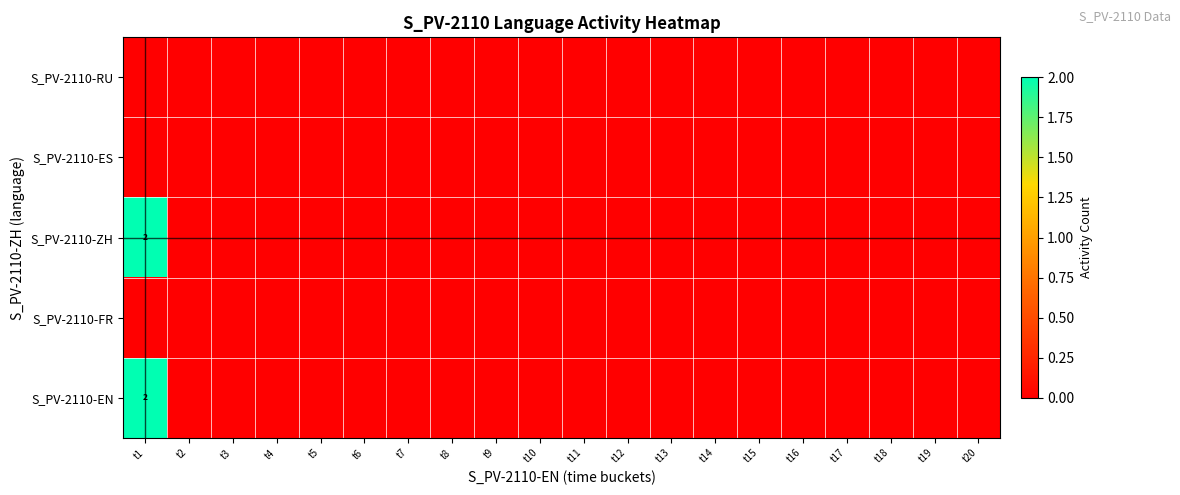

Is it true that S_PV-2110-EN equals 1 at t5?

False